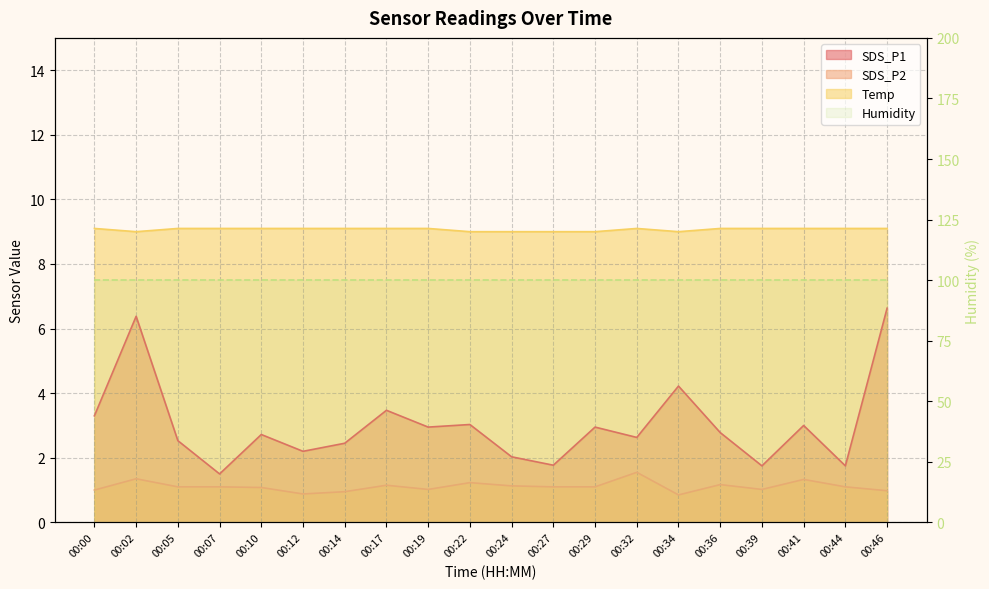

How many interior local peaks does the SDS_P2 series have?

6